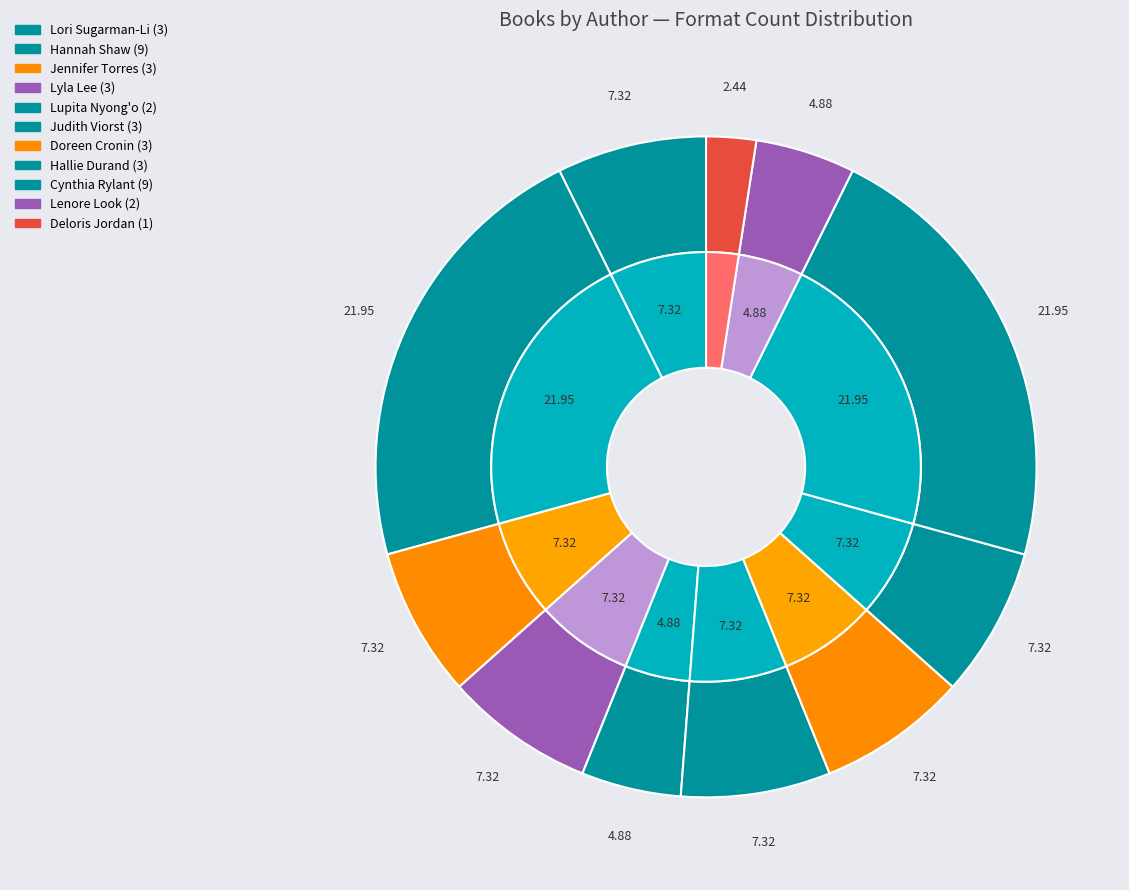

Do Hannah Shaw (Snowpea) and Lenore Look together represent more than half of the pie?

No